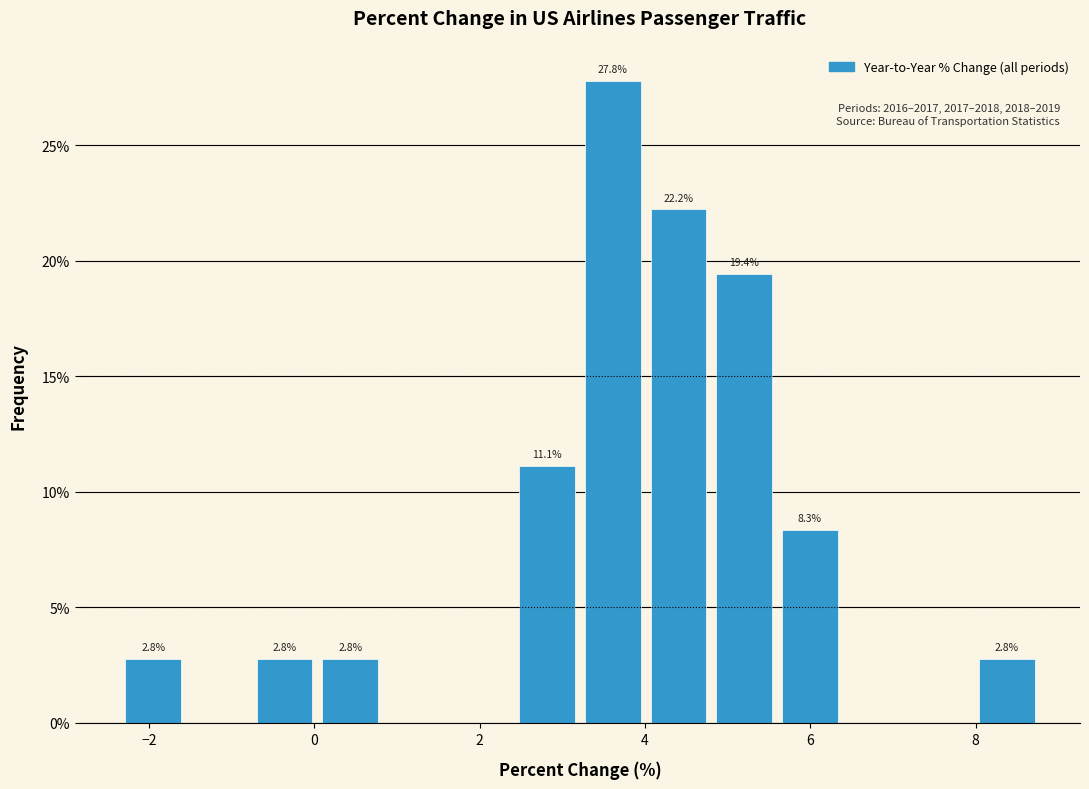

Read against the x-axis, roughly where is the centre of the tallest bar?

3.6